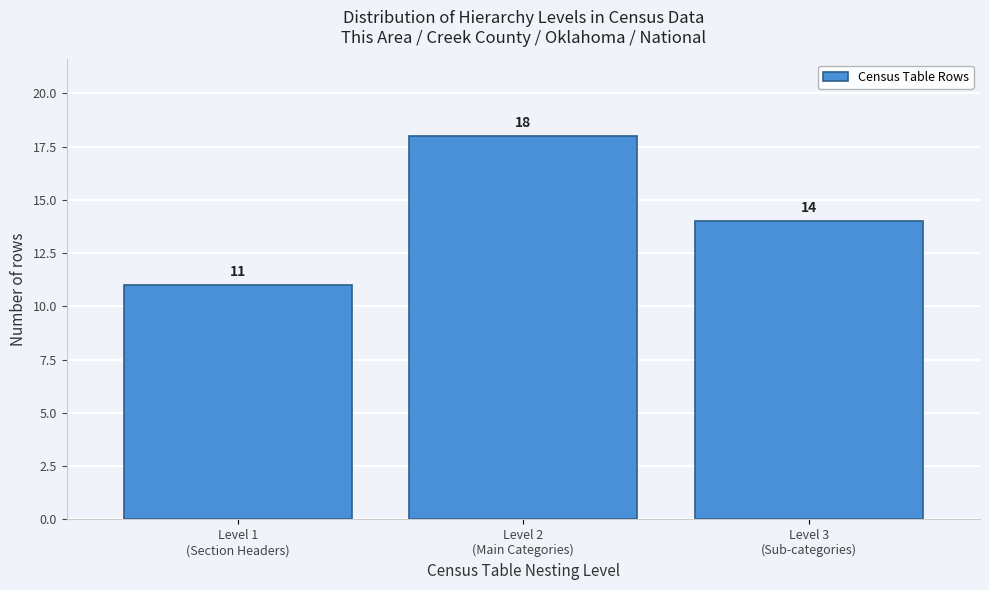

Reading left to right, extract all data points from this chart.

11	18	14